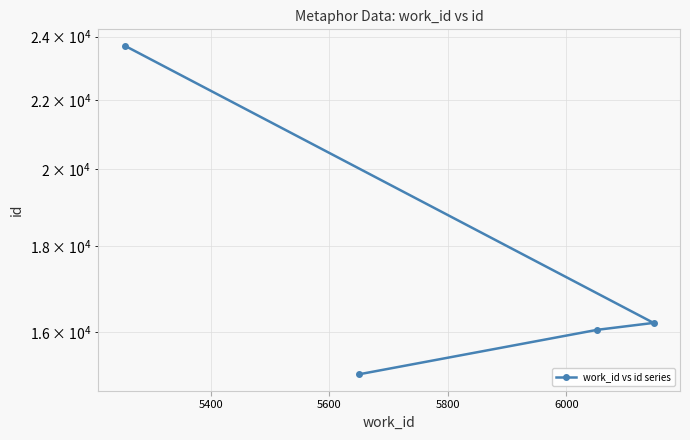

The chart shows a value of 19946 at 5200. True or false?

False